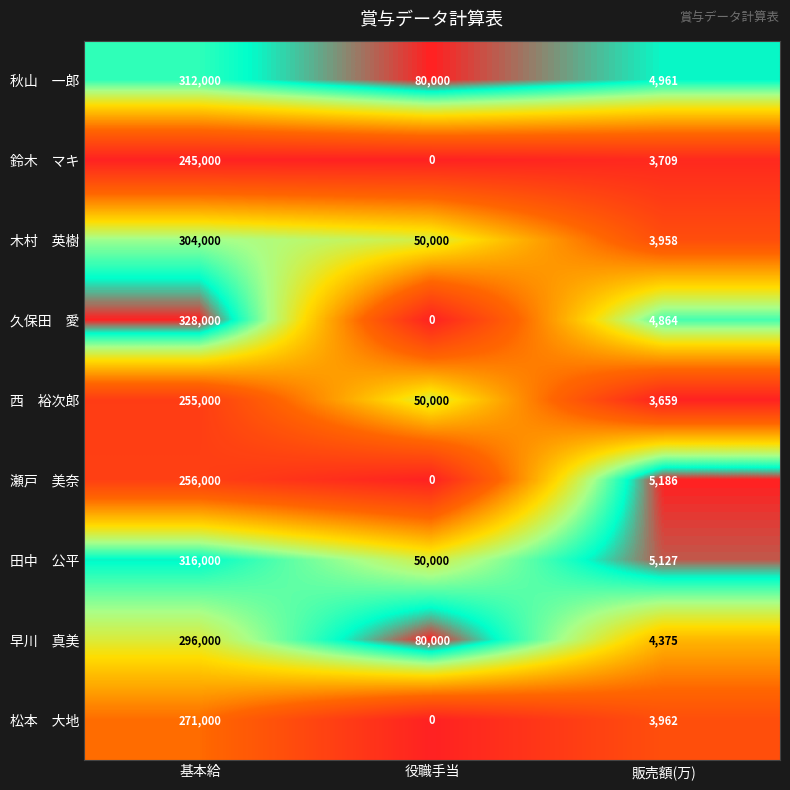

Which label corresponds to the largest value in the chart?

基本給